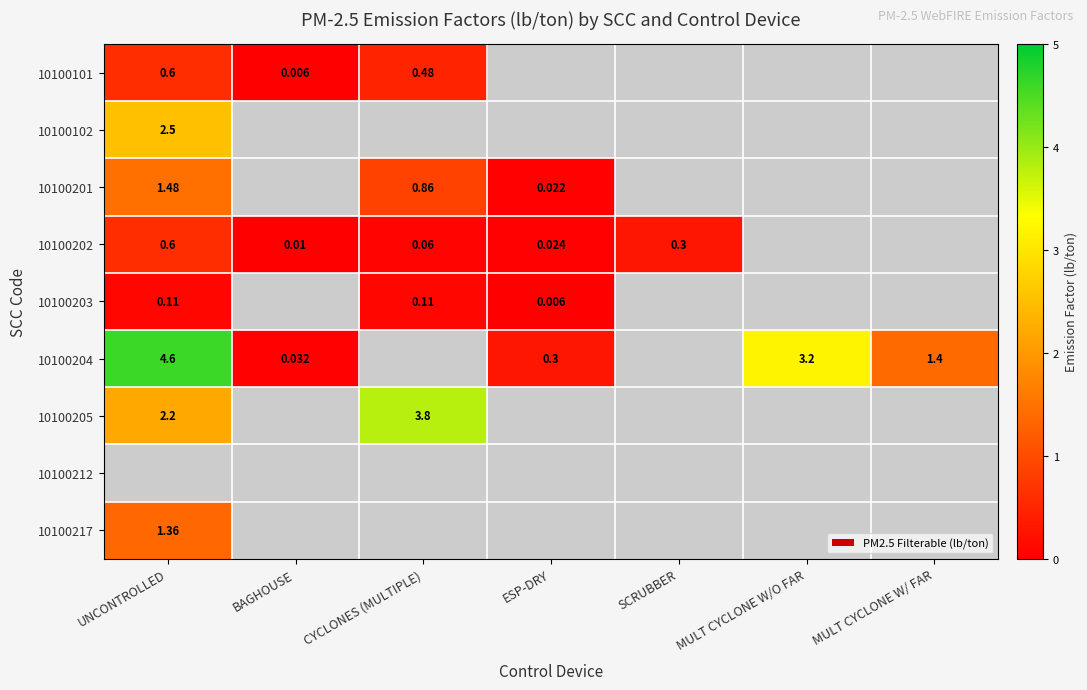

How many distinct data groups are displayed?

9